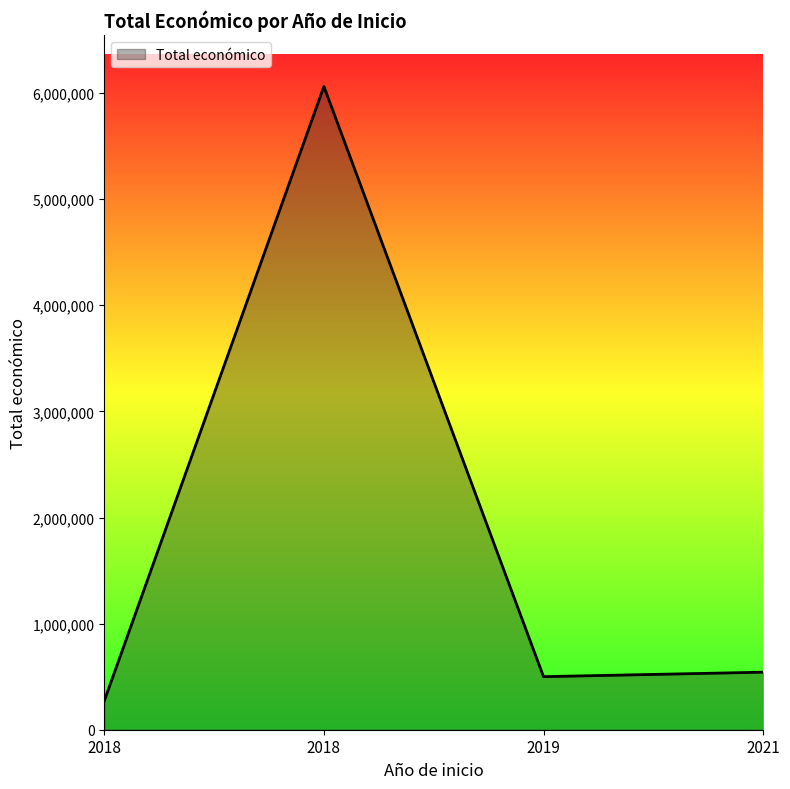

Count the number of data series in this chart.

1